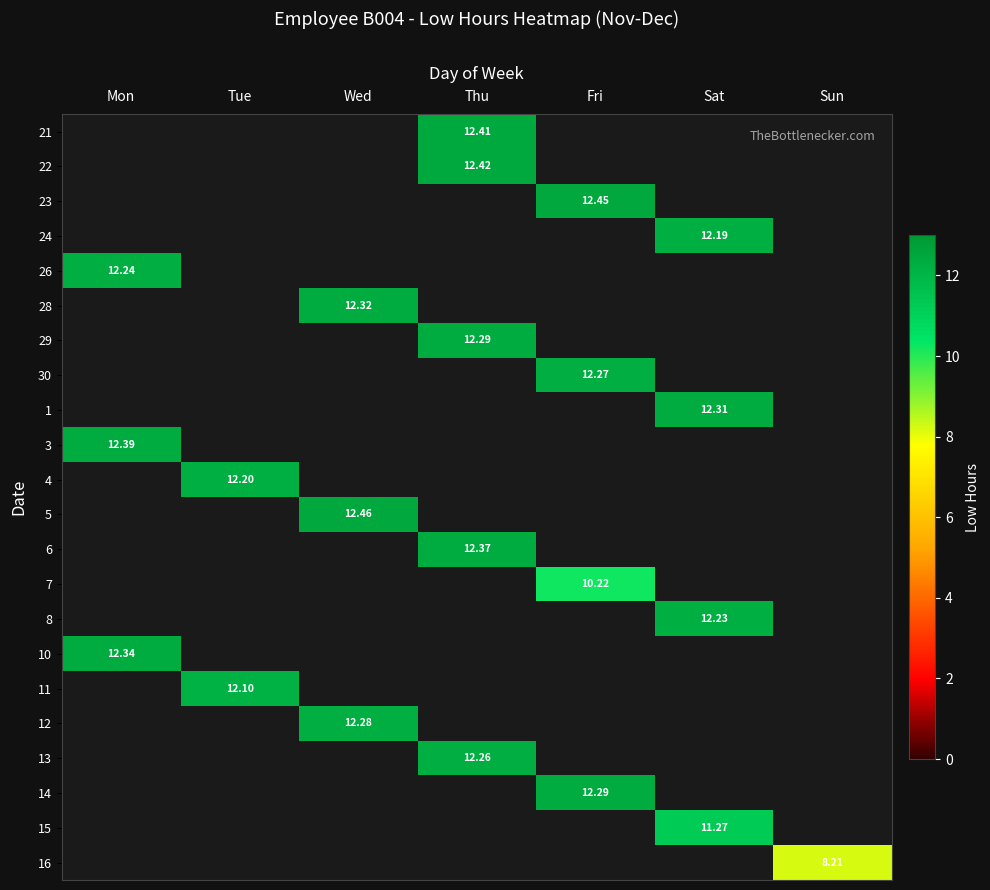

The value of 4 at Wed is -4.6. True or false?

False